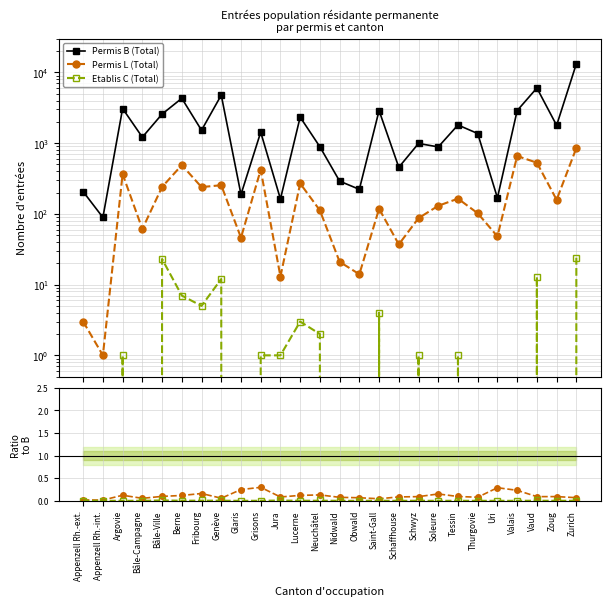

What is the sum of all Permis L (Total) values?

5427.0